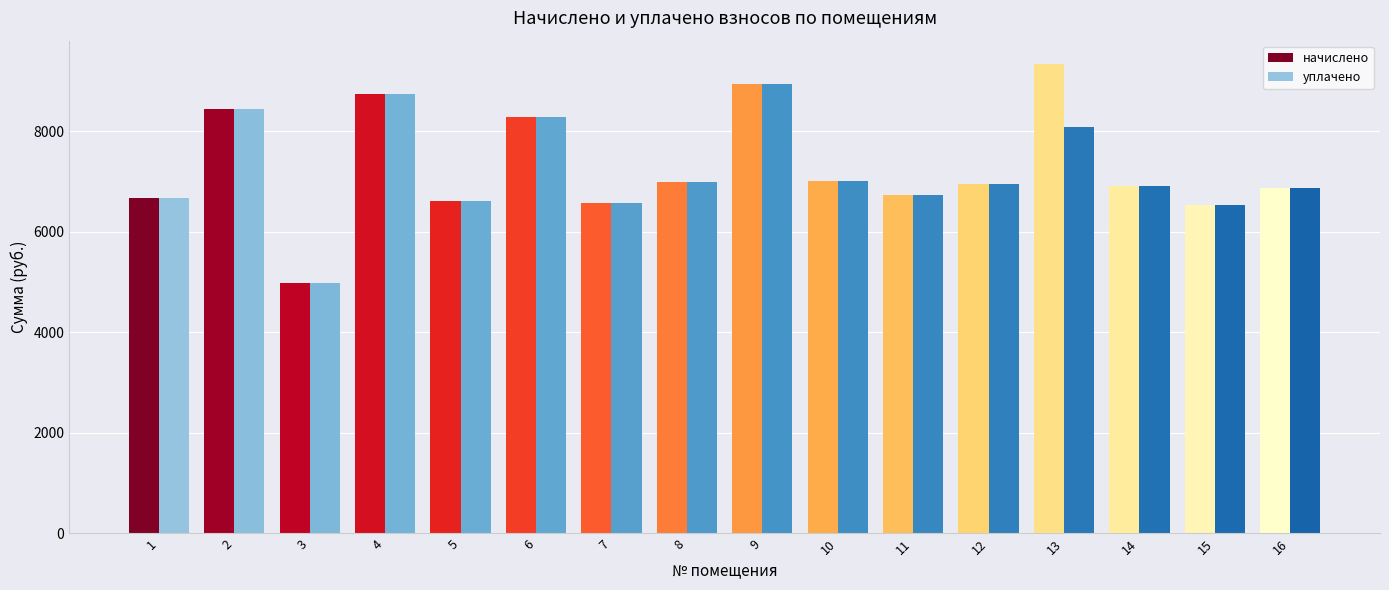

The value of начислено at 8 is 6988.3. True or false?

True